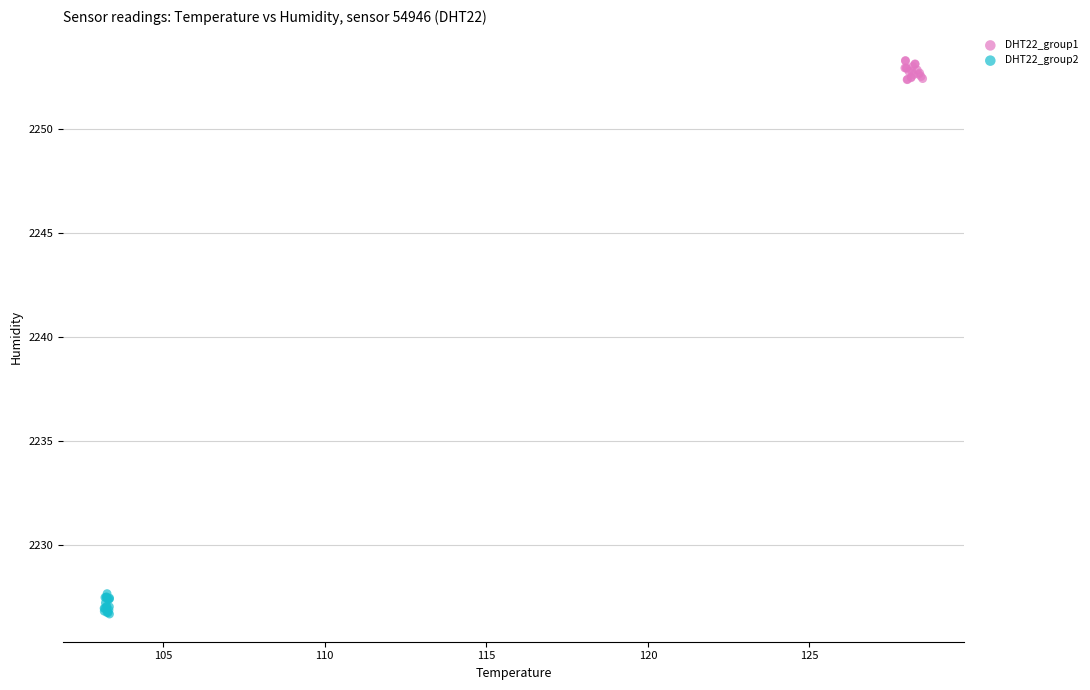

Which series reaches the maximum Y coordinate?

DHT22_group1